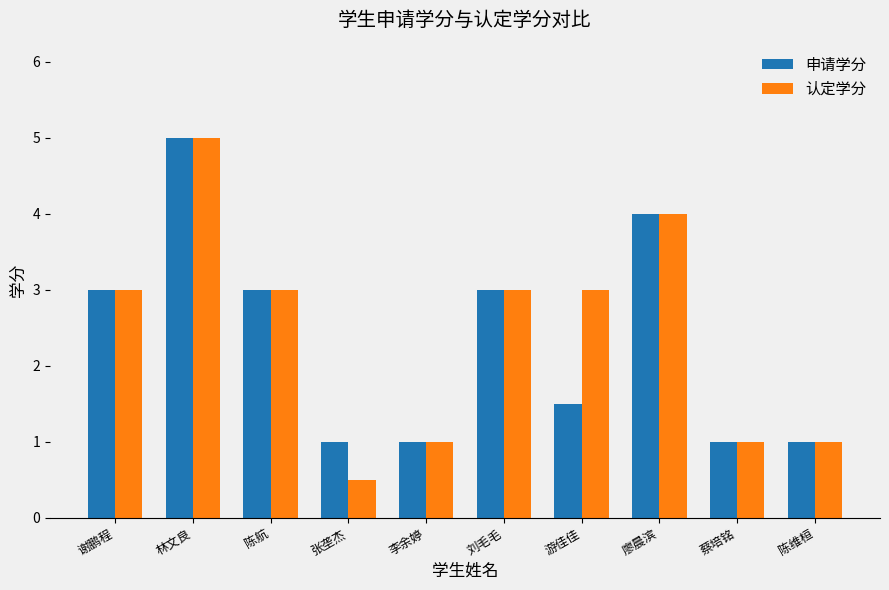

What is the average value of the 申请学分 series?

2.4